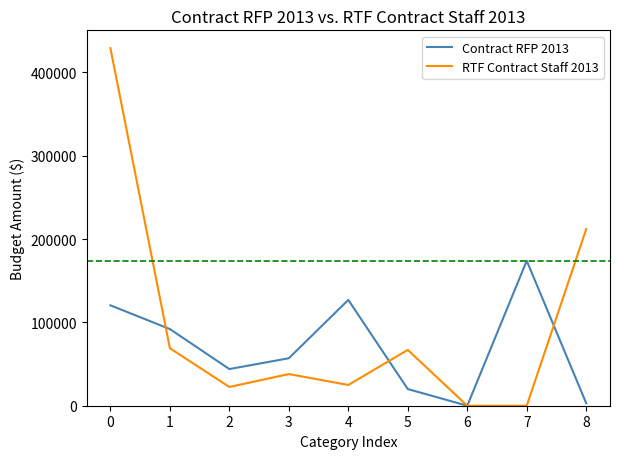

The value of RTF Contract Staff 2013 at 6 is -180788. True or false?

False